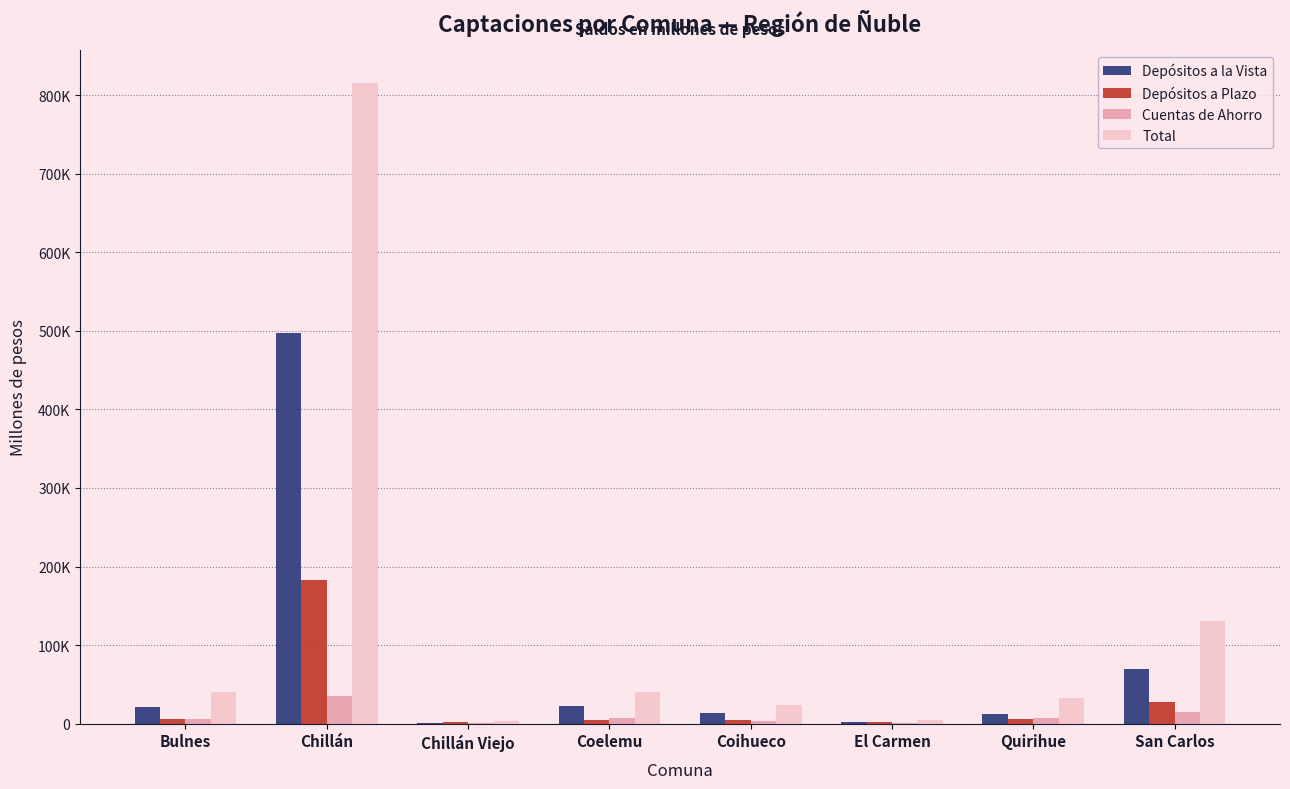

Reading left to right, transcribe all the data shown in this chart.

Depósitos a la Vista: 21305.3	496993.4	1275.4	22528.4	13417.8	2227.3	12885.2	70056.9
Depósitos a Plazo: 5417.4	183370.2	1608.8	5021.7	4403.0	1773.0	6216.9	27804.4
Cuentas de Ahorro: 6391.3	34941.4	340.5	6933.1	3425.2	614.9	7156.7	14473.4
Total: 40676.5	816124.4	3858.8	40234.8	23341.8	5133.6	32487.2	130063.0